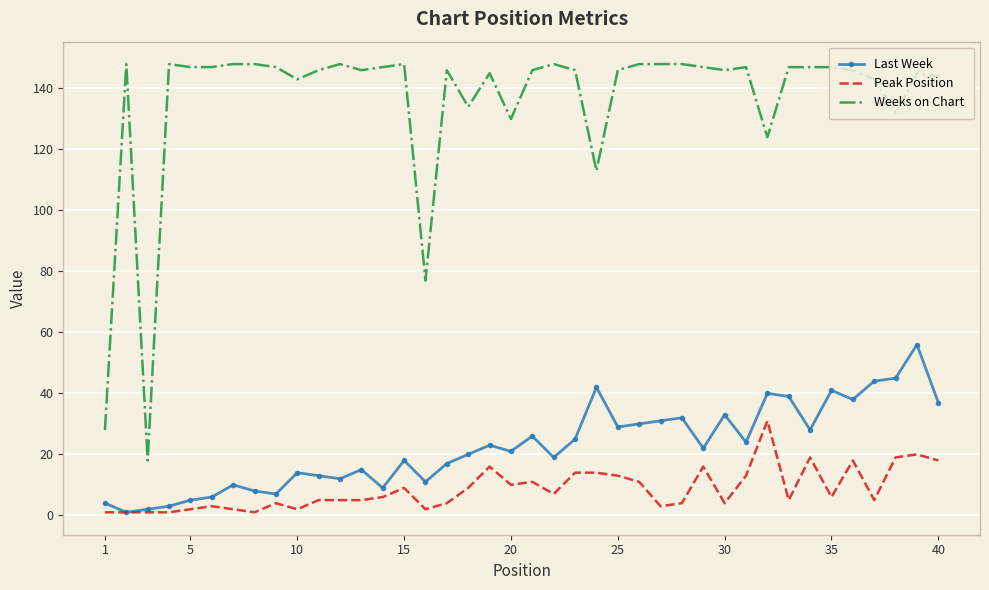

What is the sum of all Peak Position values?

340